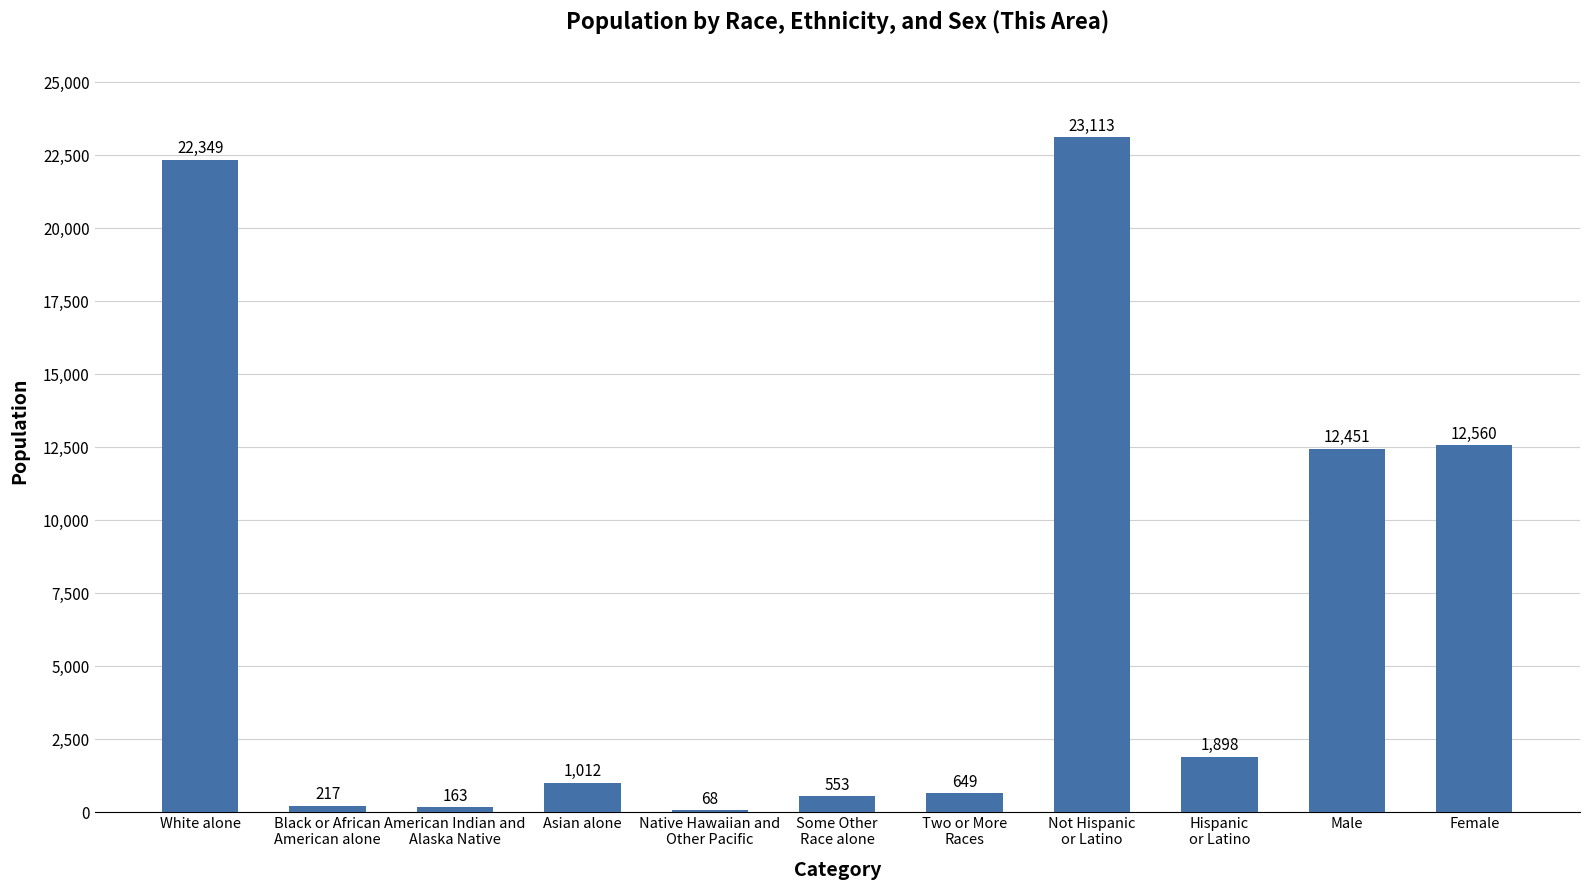

How many data points does each series have?

11